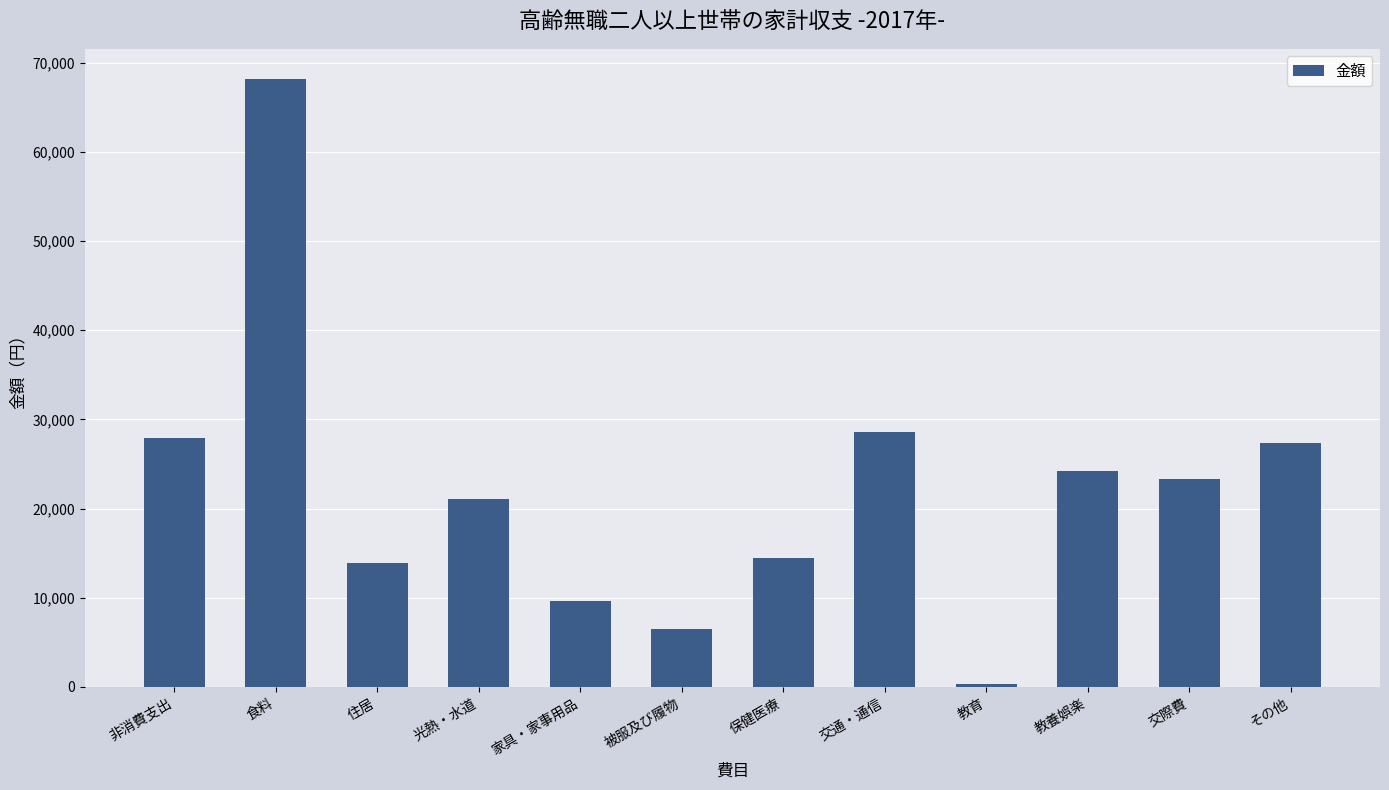

What value does the data have at 交通・通信, to the nearest 10?

28630